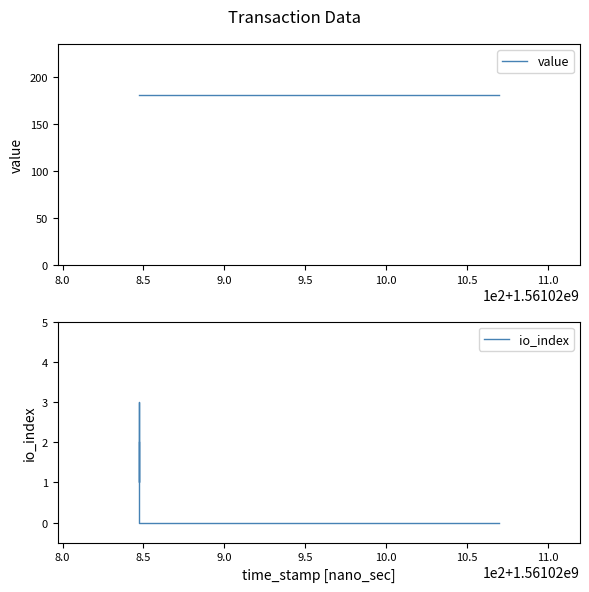

True or false: io_index has more than 0 interior local peaks.

True